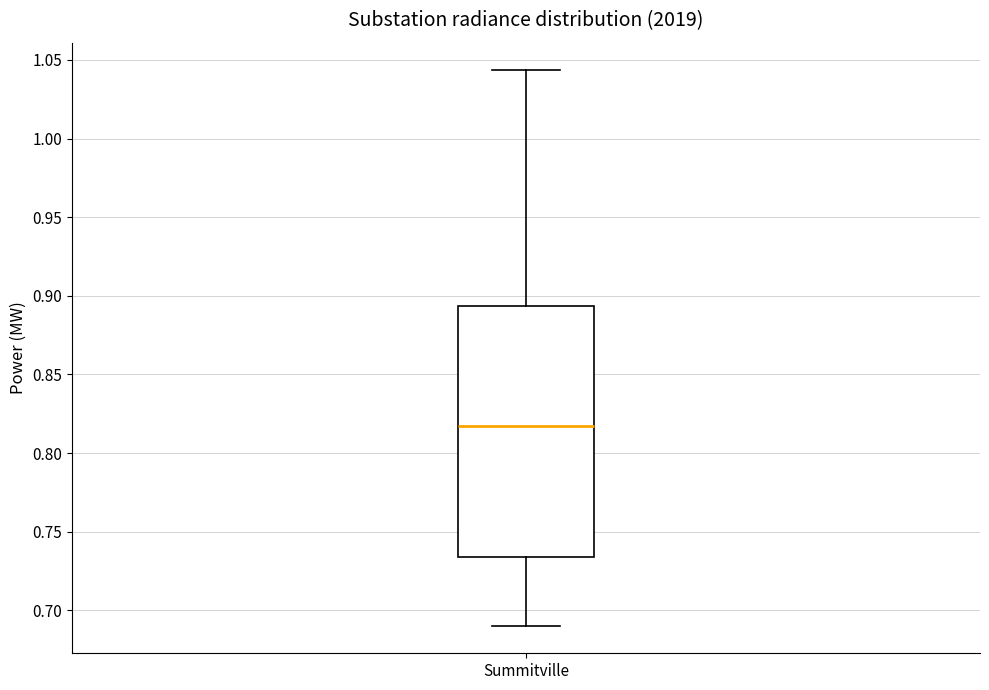

Transcribe this box plot: give where the median line is, the range the box spans, and where the two whiskers end, as read against the y-axis. The values are not printed on the chart, so give them approximately, as read against the axis.

median 0.815, box 0.735 to 0.895, whiskers 0.690 to 1.045